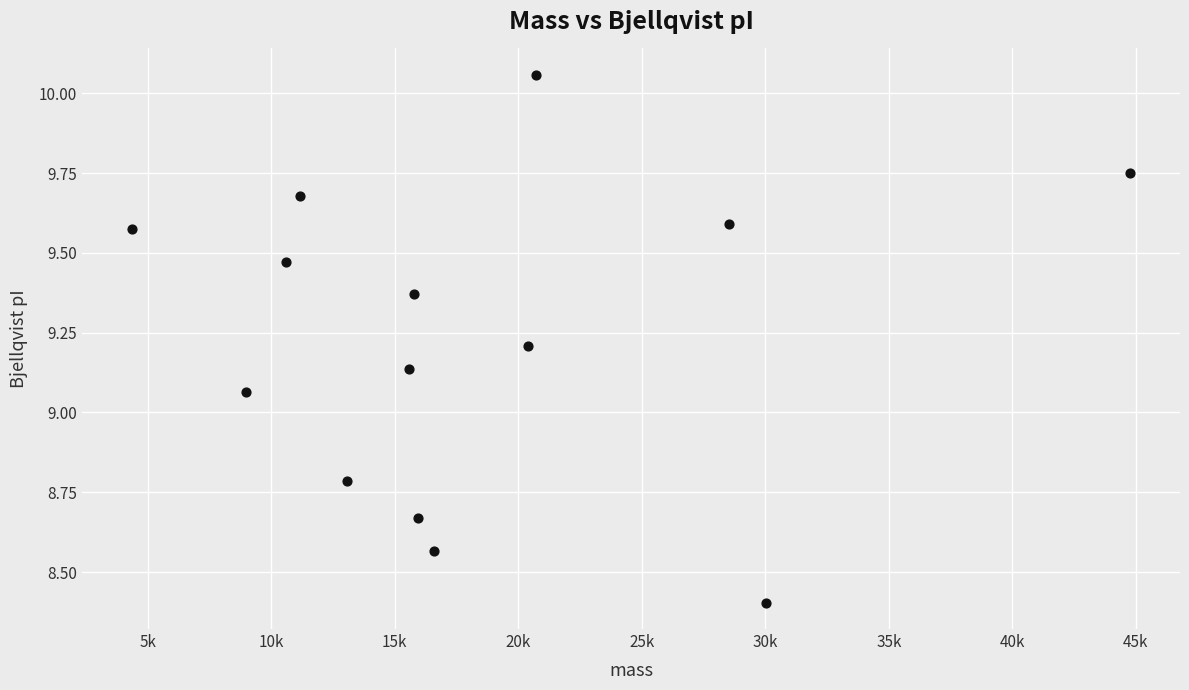

What is the range of Y values (max minus min)?

1.7